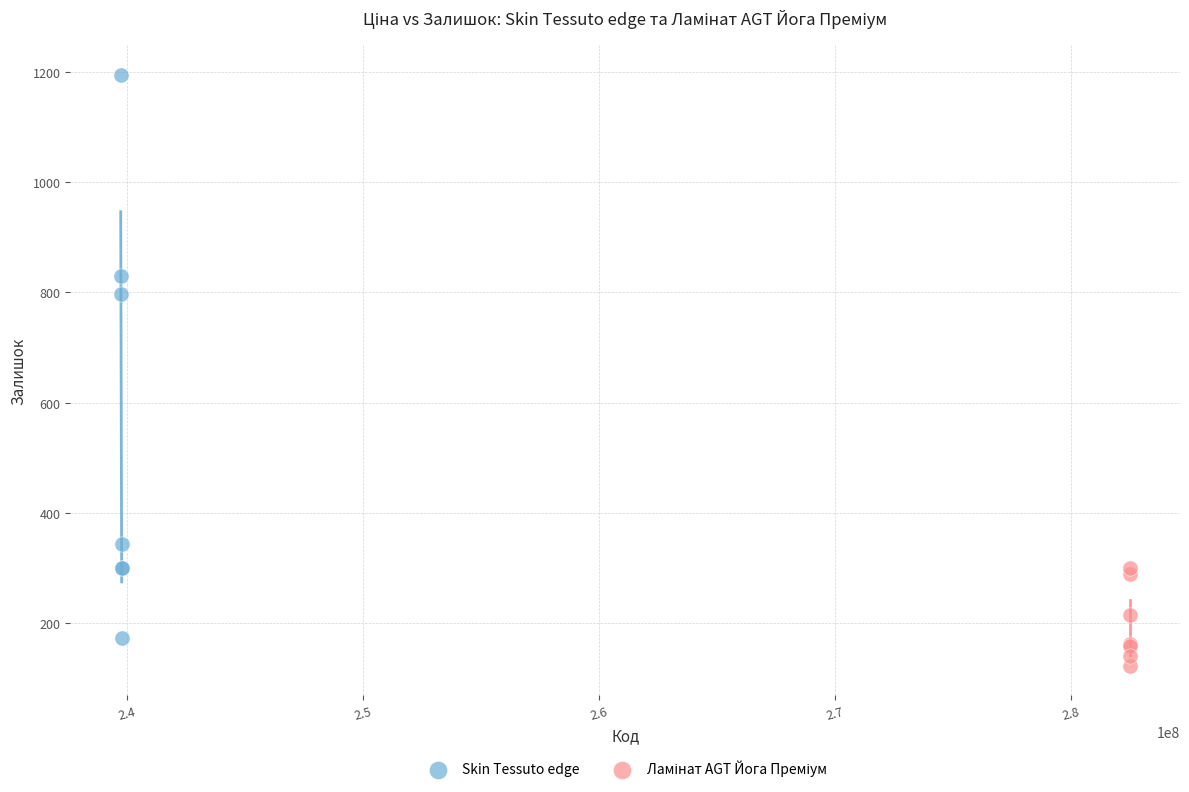

Which series has the largest Y range (max minus min)?

Skin Tessuto edge